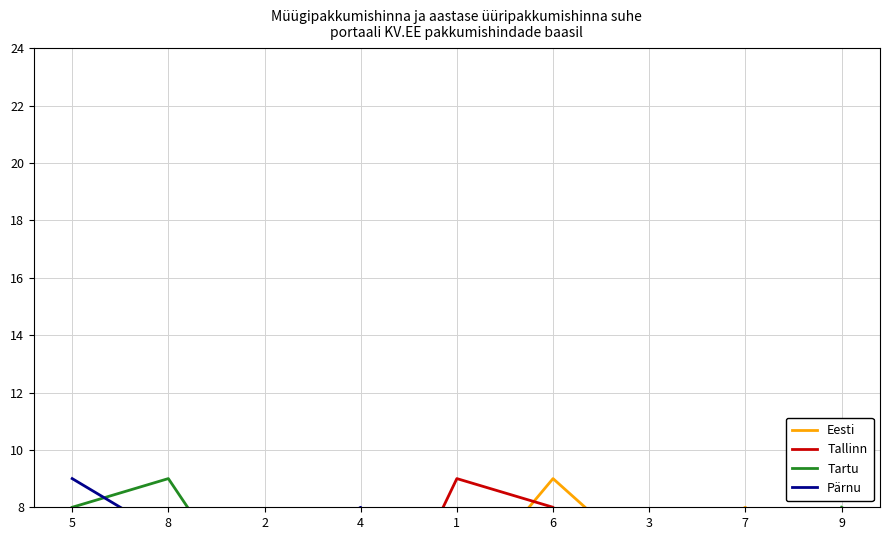

Does the chart display data point markers on the line(s)?

No